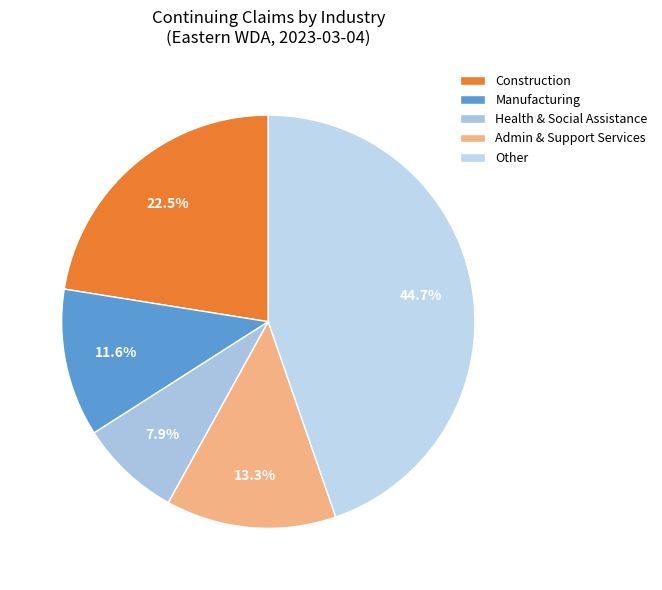

Which slice is the smallest?

Health & Social Assistance